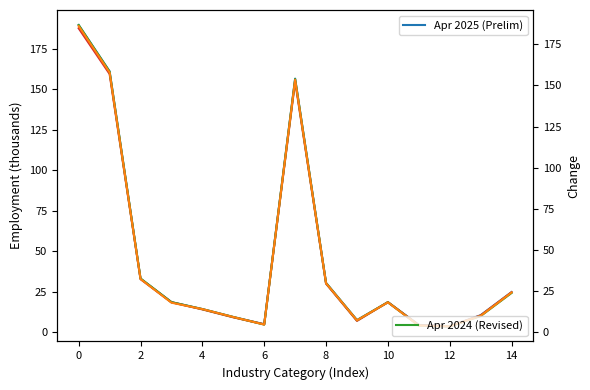

How many lines are shown in the chart?

4